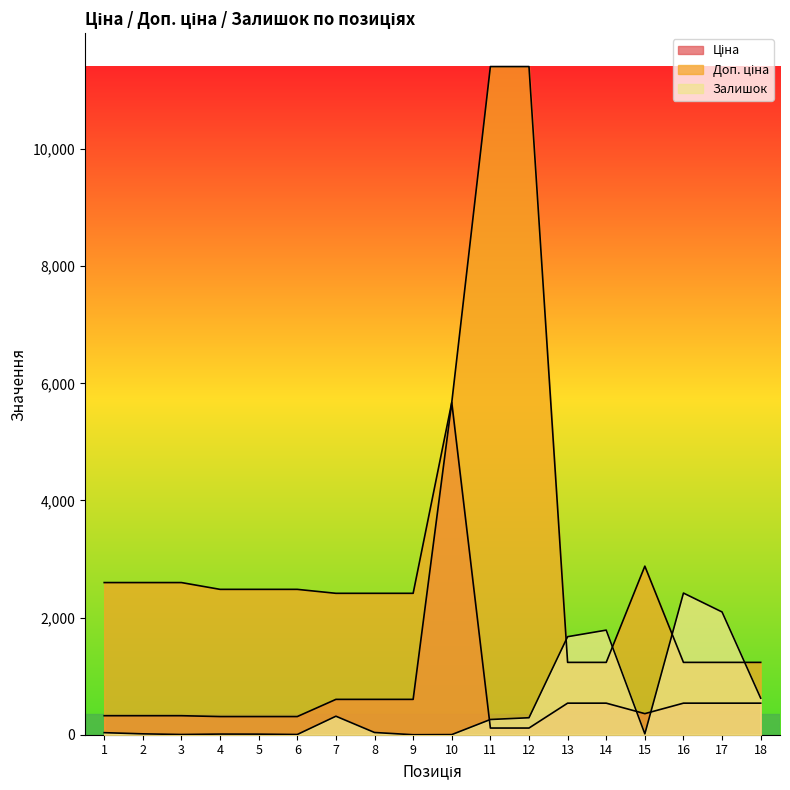

At which category is the sum across all series the highest?

12